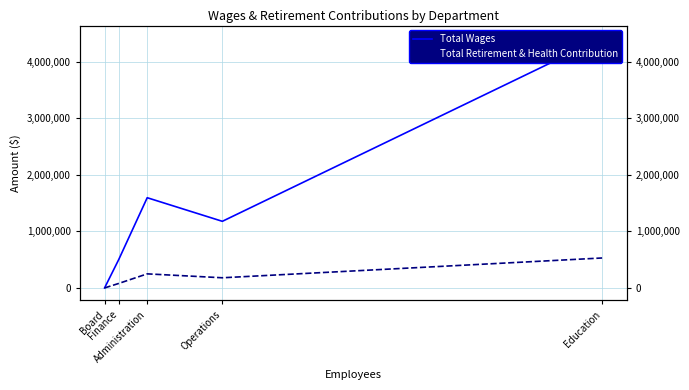

Which category has the lowest value across all series?

Board